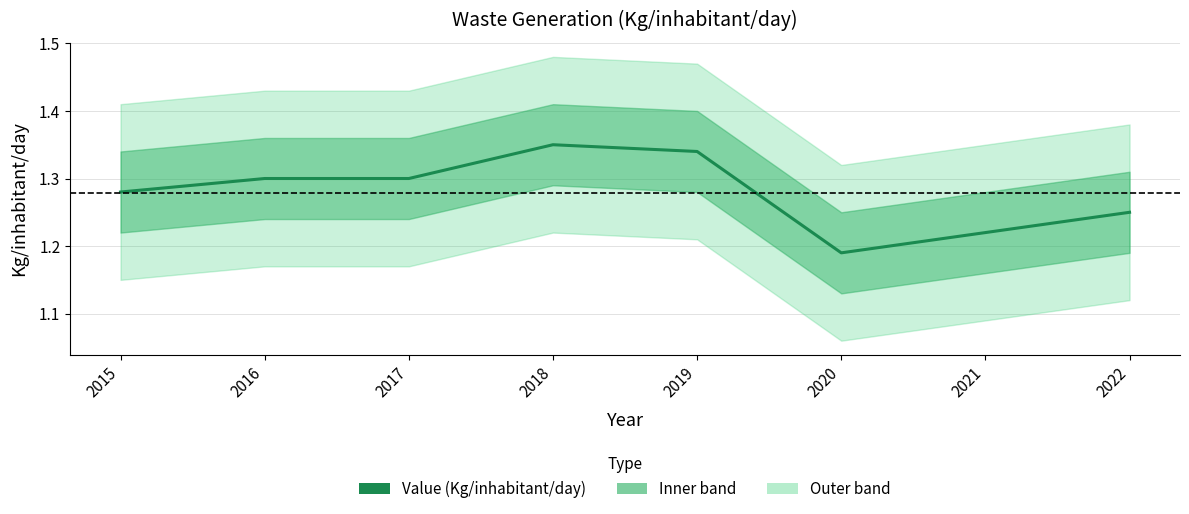

List the labels in order of value, smallest first.

2020, 2021, 2022, 2015, 2016, 2017, 2019, 2018